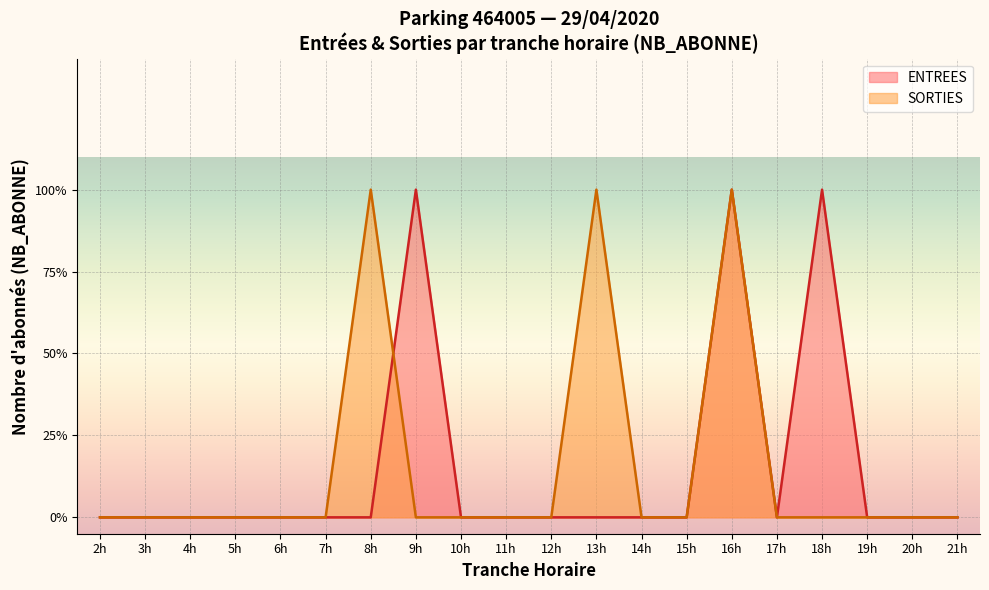

What are all the series names shown in the legend?

ENTREES, SORTIES